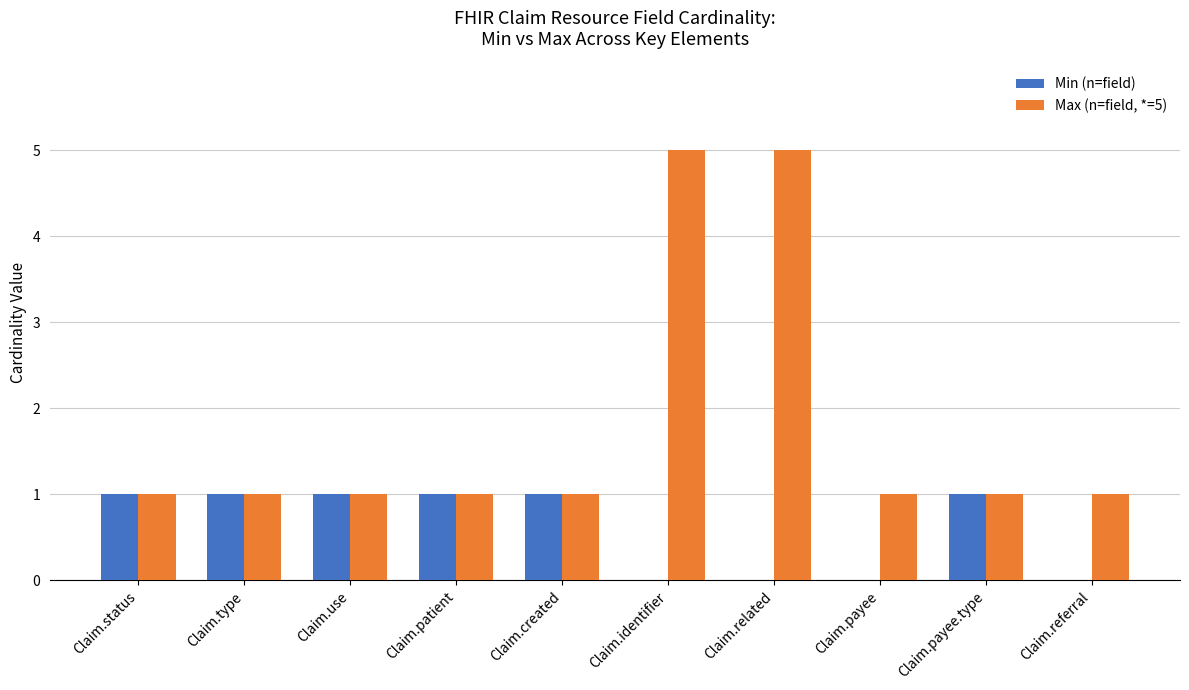

True or false: Min (n=field) has a value of 0 at Claim.payee.

True